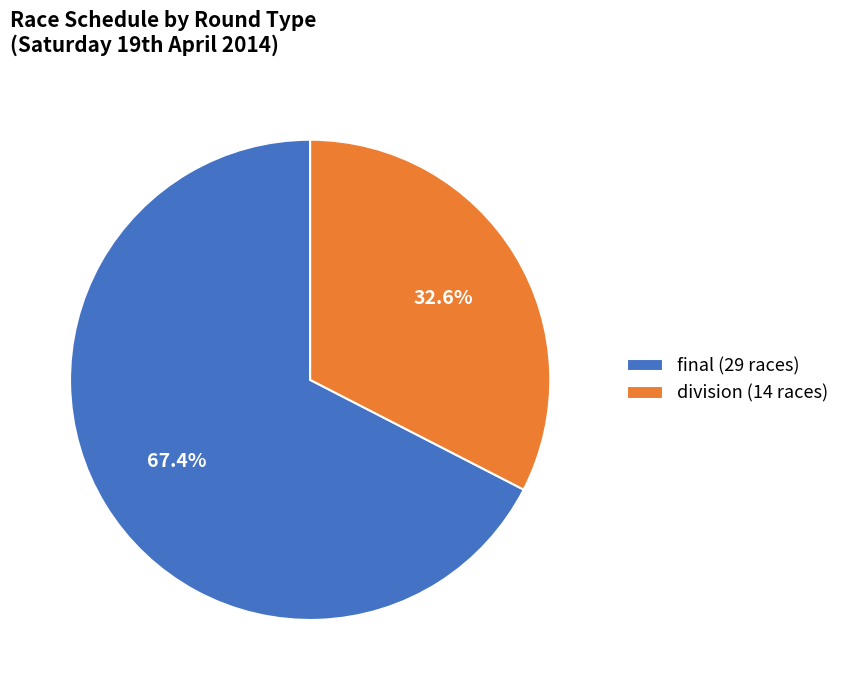

Approximately how many times larger is the value at final compared to division?

2.1